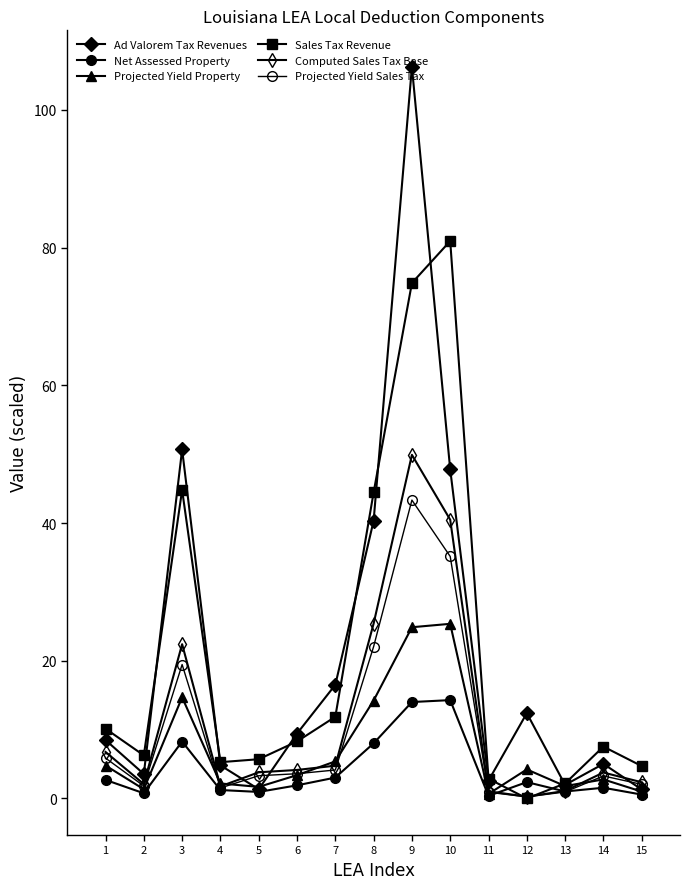

Which series has the widest spread of values?

Ad Valorem Tax Revenues